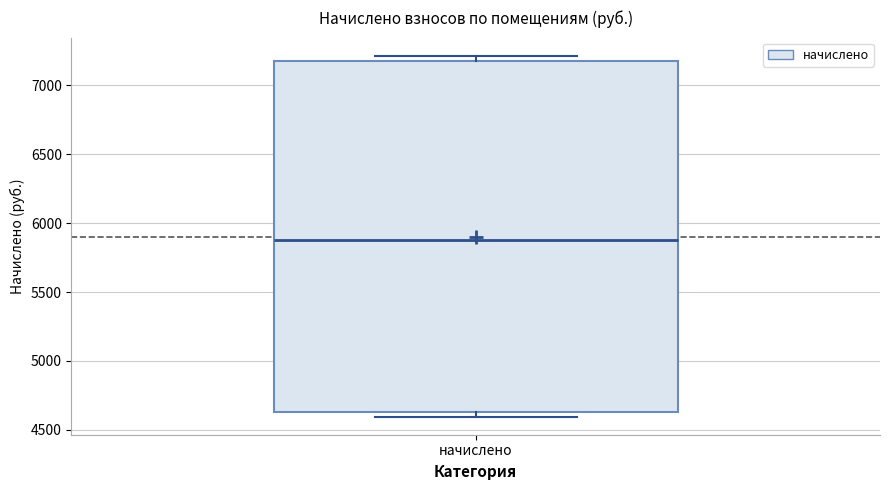

Read this box plot against the y-axis: the position of the median line, the range covered by the box, and the ends of both whiskers. The values are not printed on the chart, so give them approximately, as read against the axis.

median 5900, box 4650 to 7200, whiskers 4600 to 7200 (just above the box's upper edge)